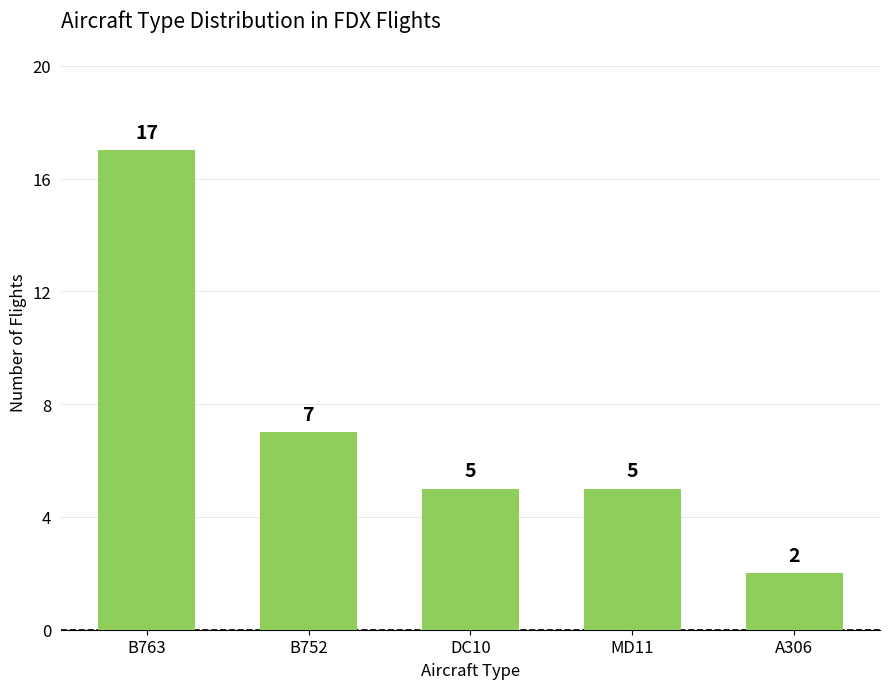

What is the ratio of the value at DC10 to the value at B752?

0.7